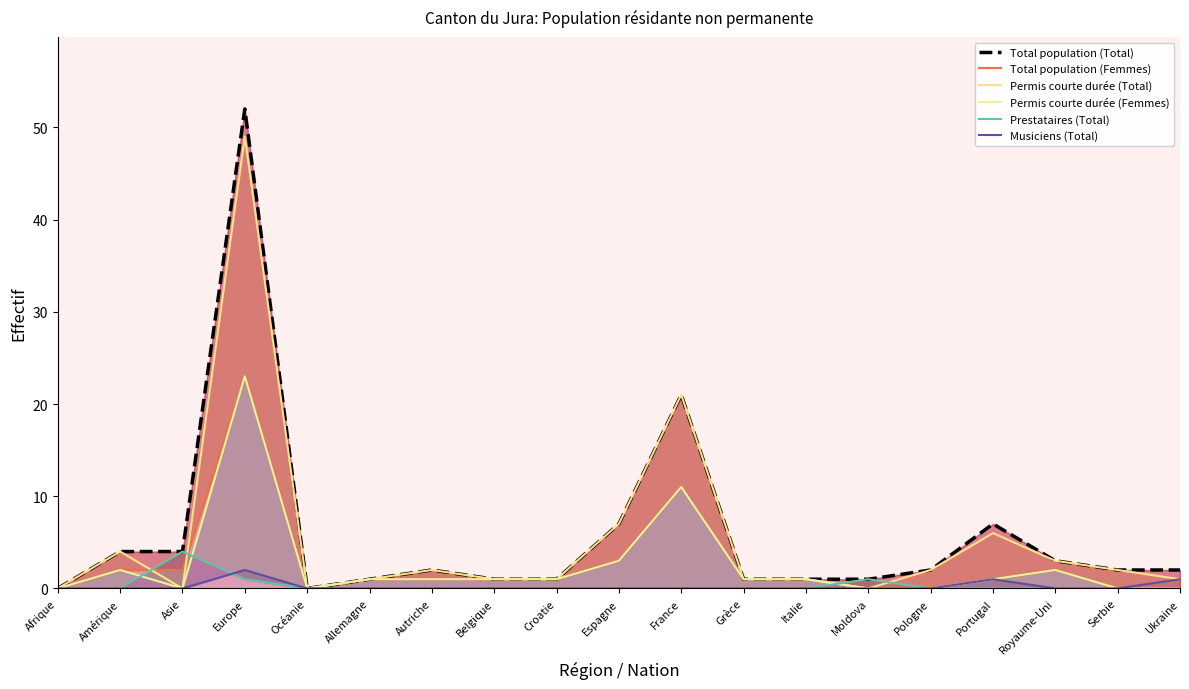

How many values in Musiciens (Total) are above zero?

3